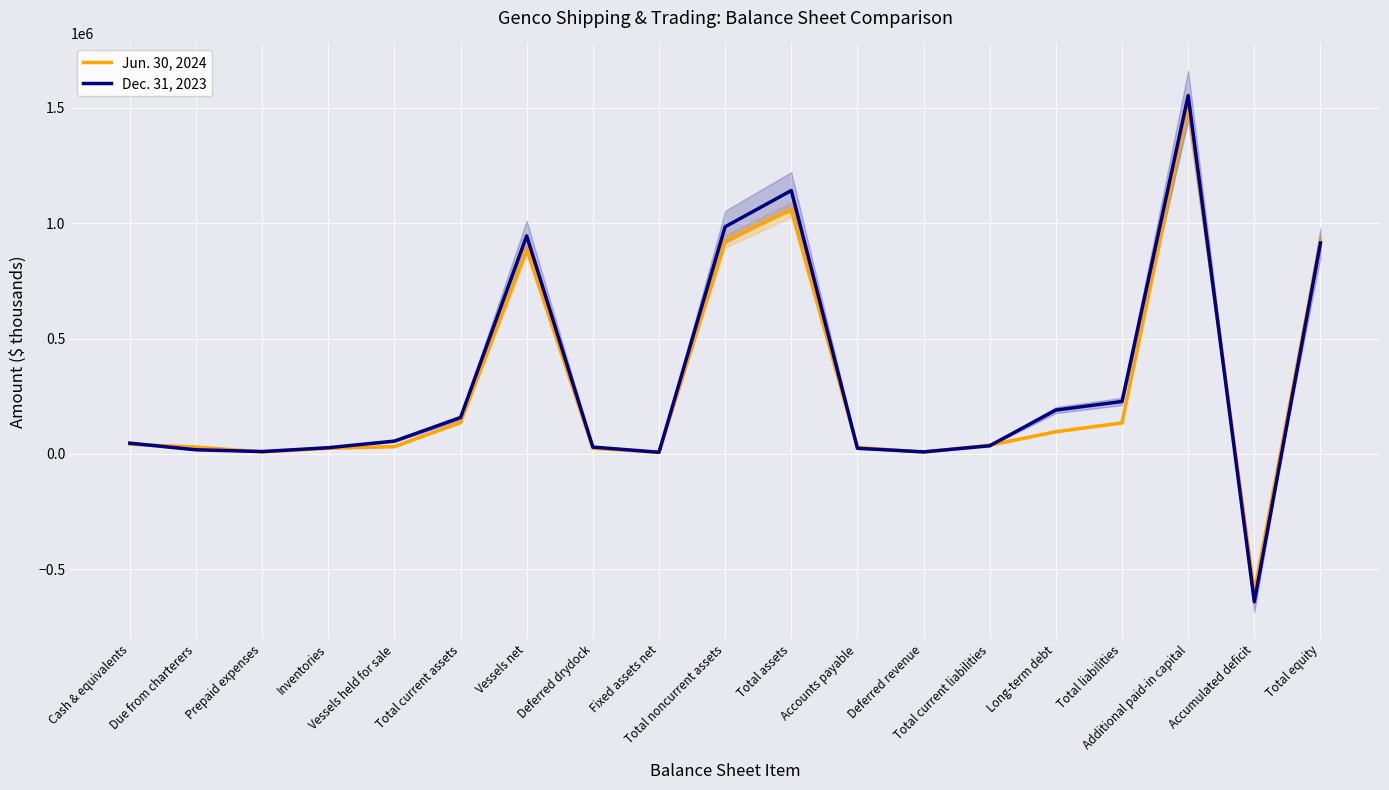

Rank the series by their maximum value, from highest to lowest.

Dec. 31, 2023, Jun. 30, 2024